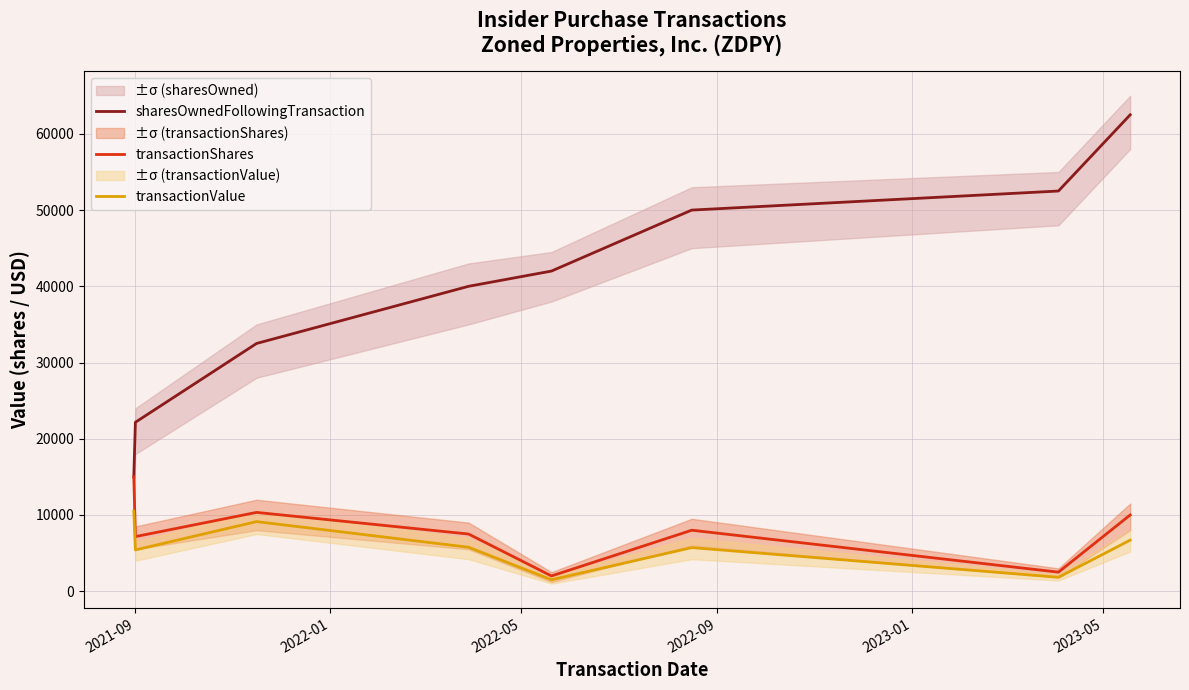

Is this an area chart (filled region under the line)?

No